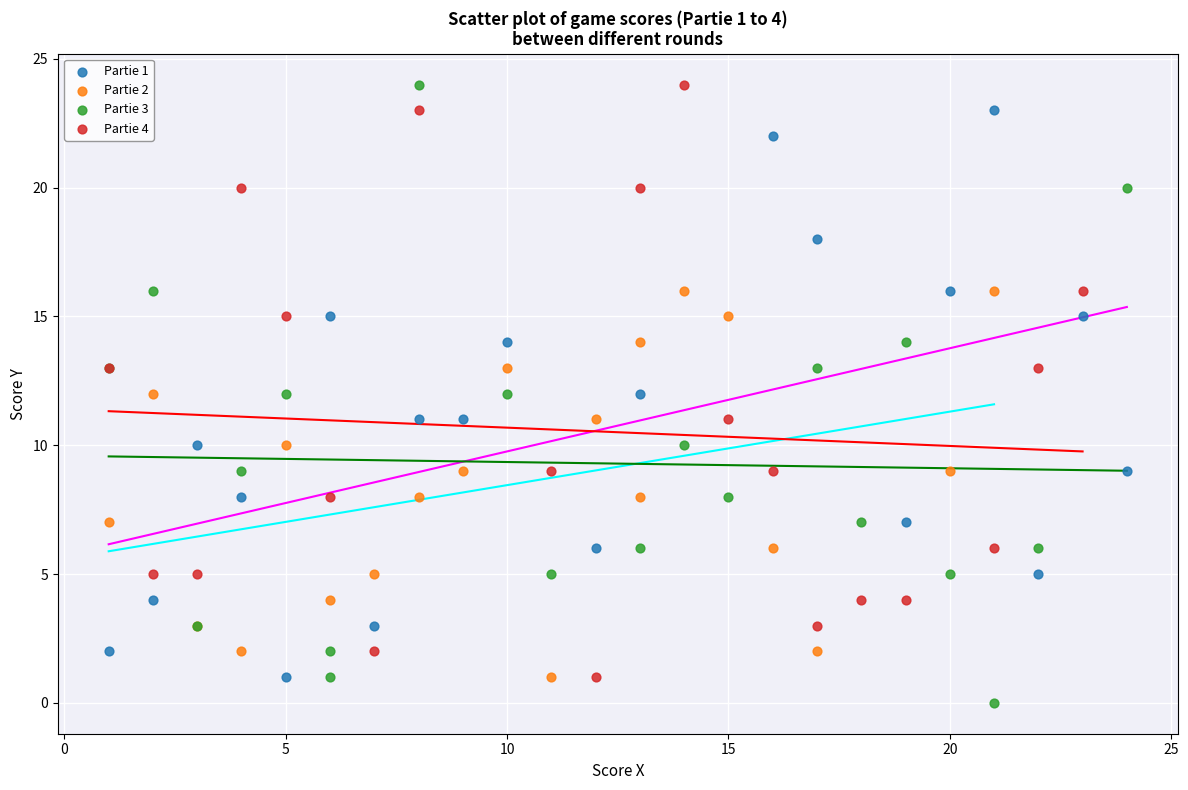

What are all the series names shown in the legend?

Partie 1, Partie 2, Partie 3, Partie 4